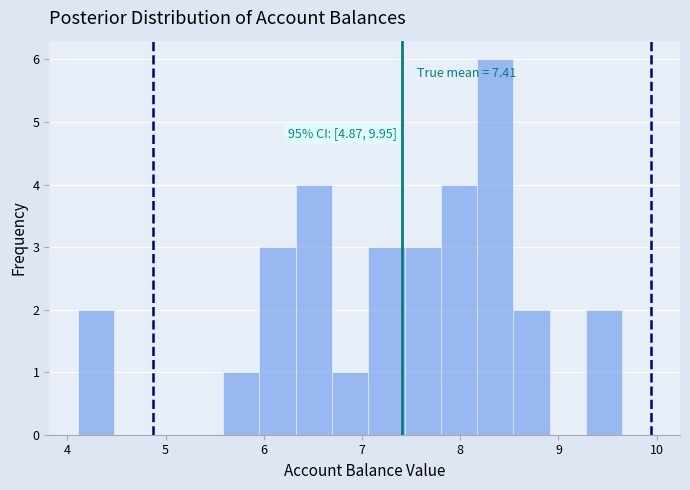

Read against the x-axis, roughly where is the centre of the tallest bar?

8.4